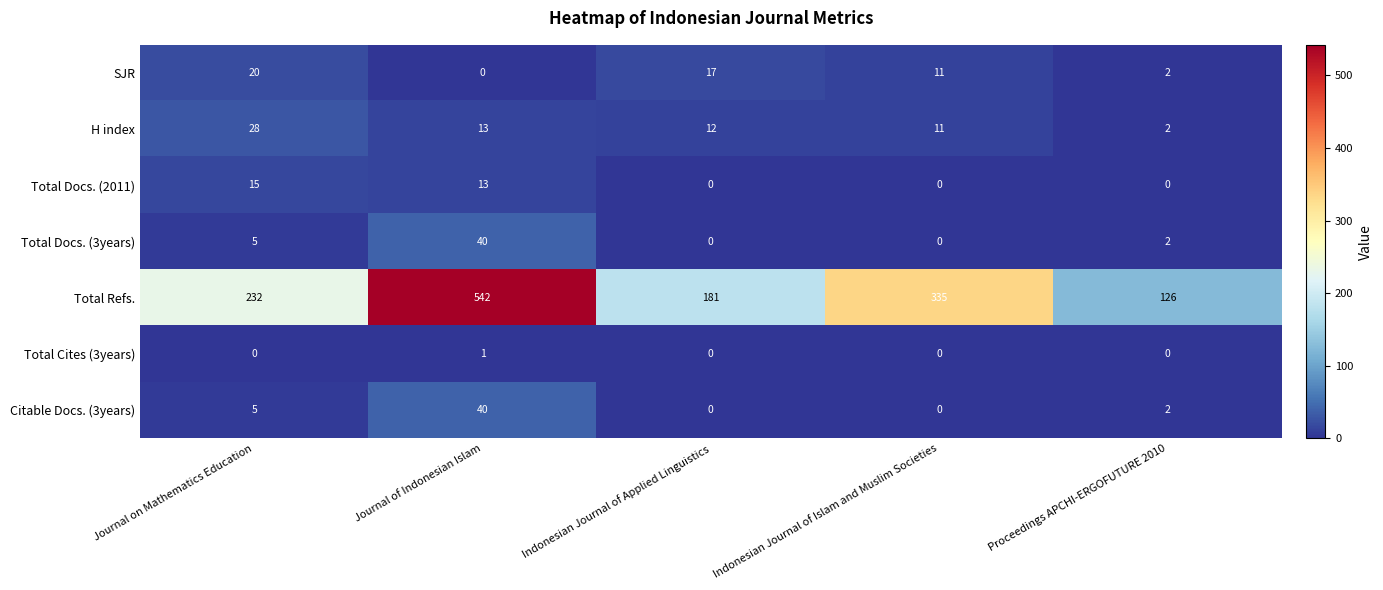

What is the difference between the maximum and minimum values in the Citable Docs. (3years) series?

40